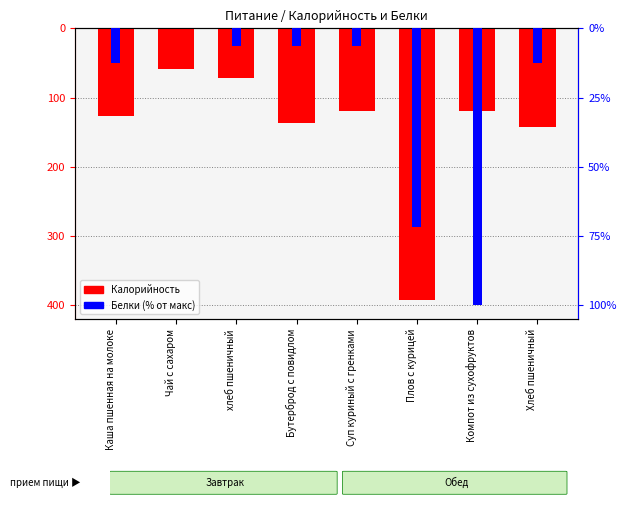

Rank the series by their average value, from lowest to highest.

Калорийность, Белки (% от макс)